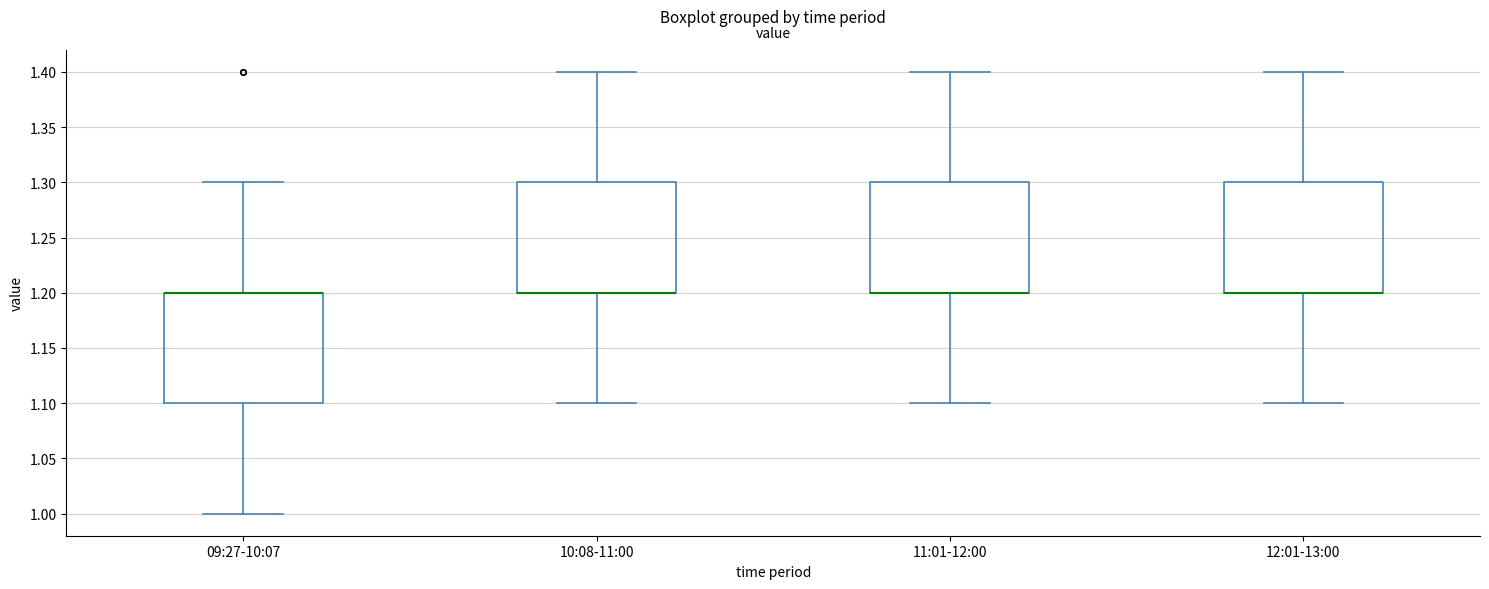

Reading left to right, read every box against the y-axis: the position of its median line, the range the box covers, and the ends of its whiskers. The values are not printed on the chart, so give them approximately, as read against the axis.

09:27-10:07: median 1.2 (drawn on the box's upper edge), box 1.1 to 1.2, whiskers 1.0 to 1.3
10:08-11:00: median 1.2 (drawn on the box's lower edge), box 1.2 to 1.3, whiskers 1.1 to 1.4
11:01-12:00: median 1.2 (drawn on the box's lower edge), box 1.2 to 1.3, whiskers 1.1 to 1.4
12:01-13:00: median 1.2 (drawn on the box's lower edge), box 1.2 to 1.3, whiskers 1.1 to 1.4